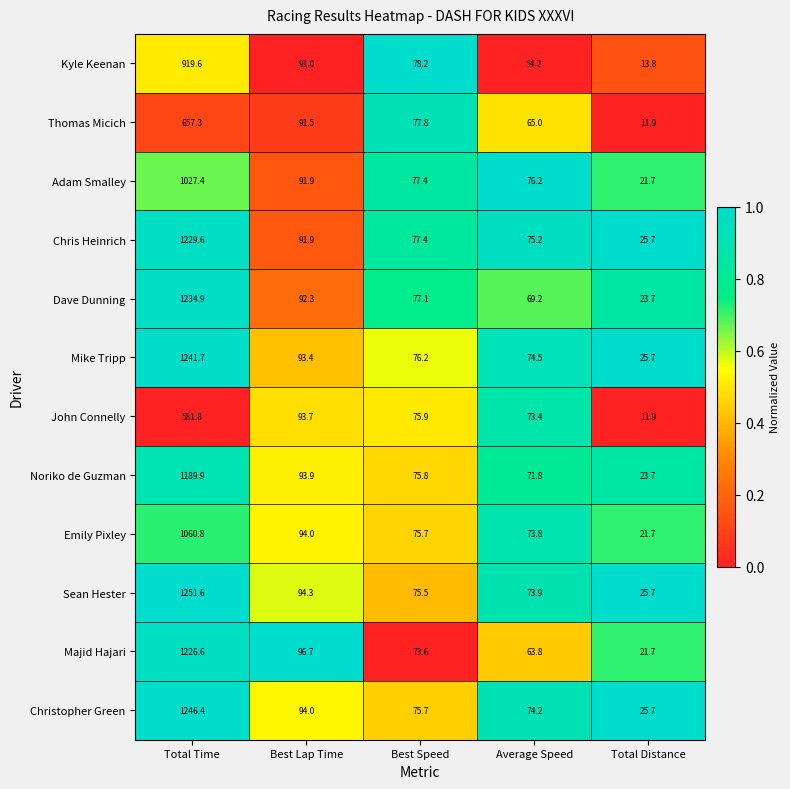

Read the Adam Smalley value at Average Speed.

76.2